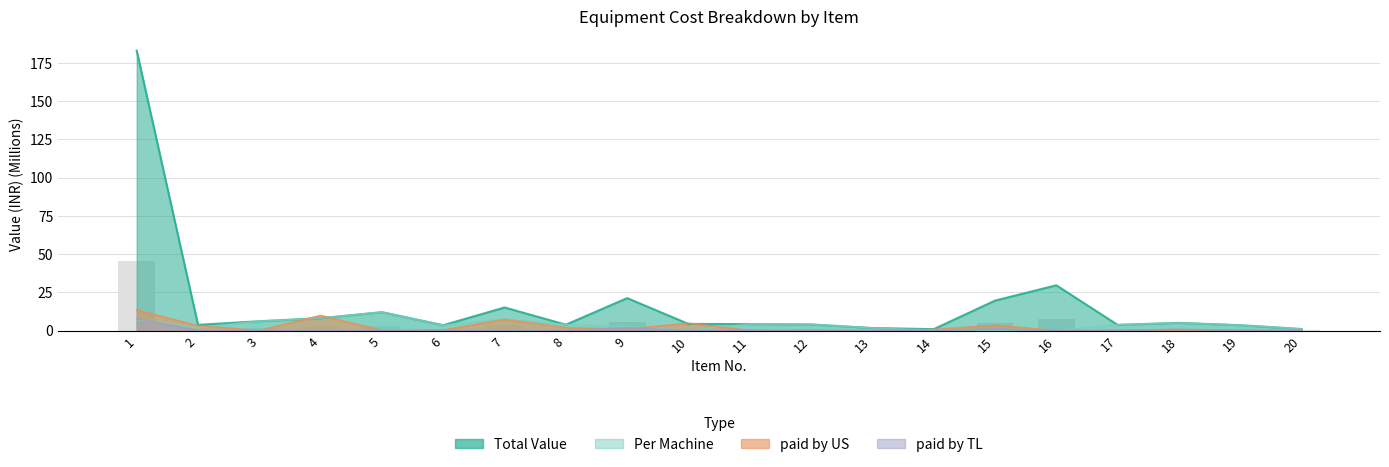

Is the value of Total Value at 5 greater than the value of paid by US at 3?

Yes